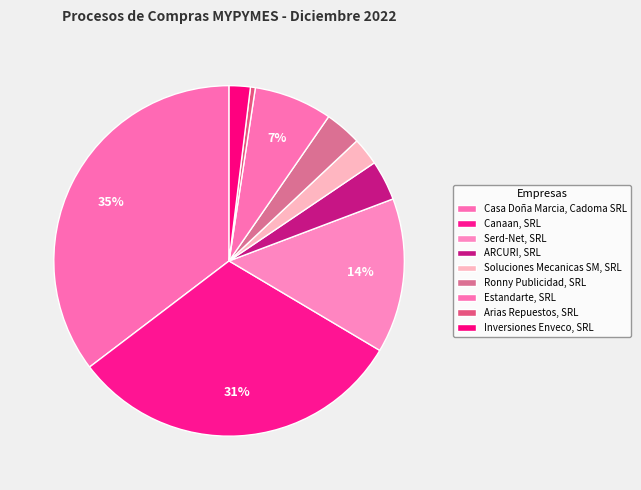

How many slices are in this pie chart?

9